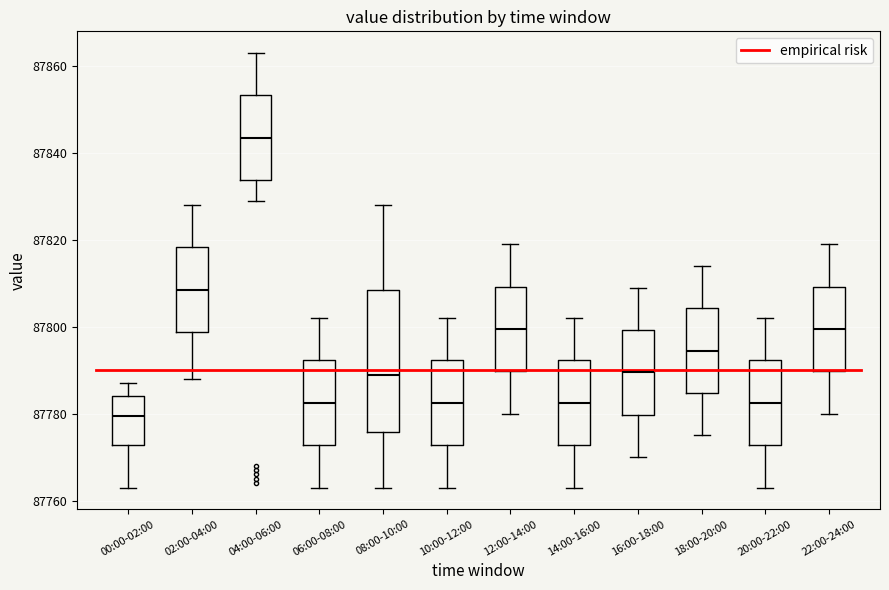

Which box has the lowest median line?

00:00-02:00